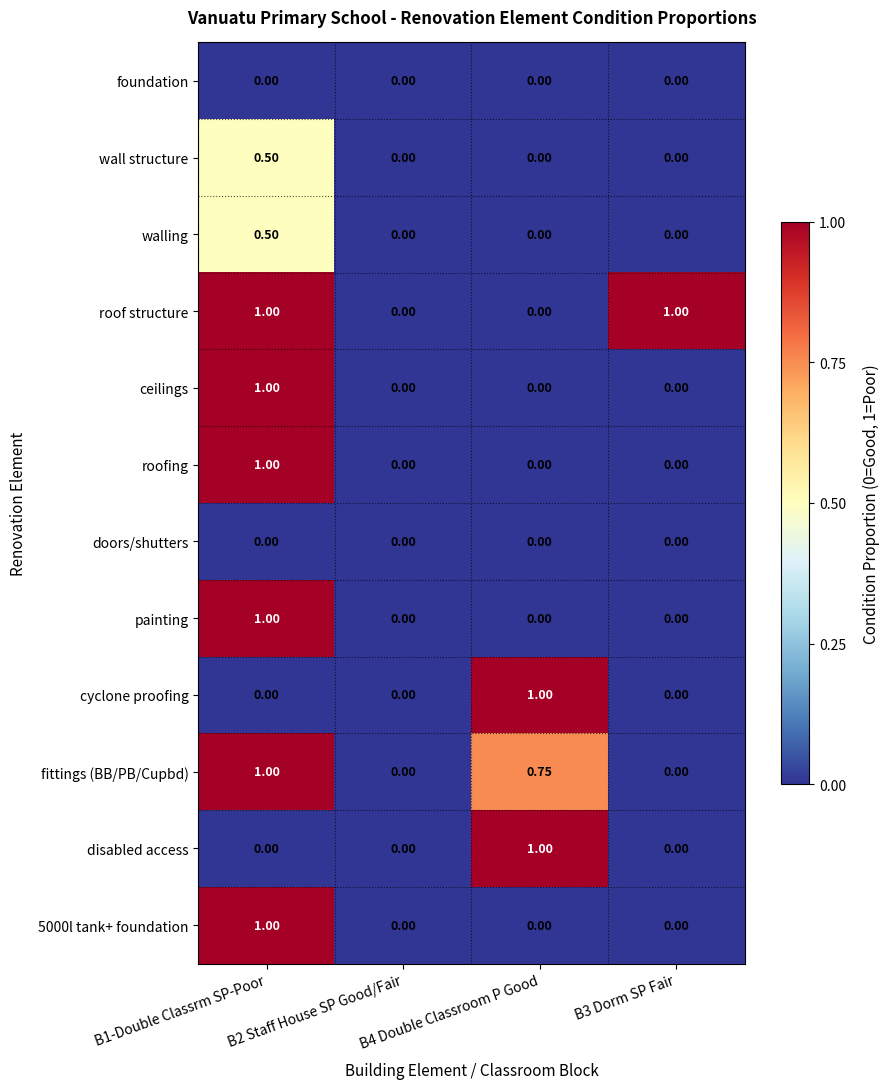

Which series has the largest total across all categories?

roof structure